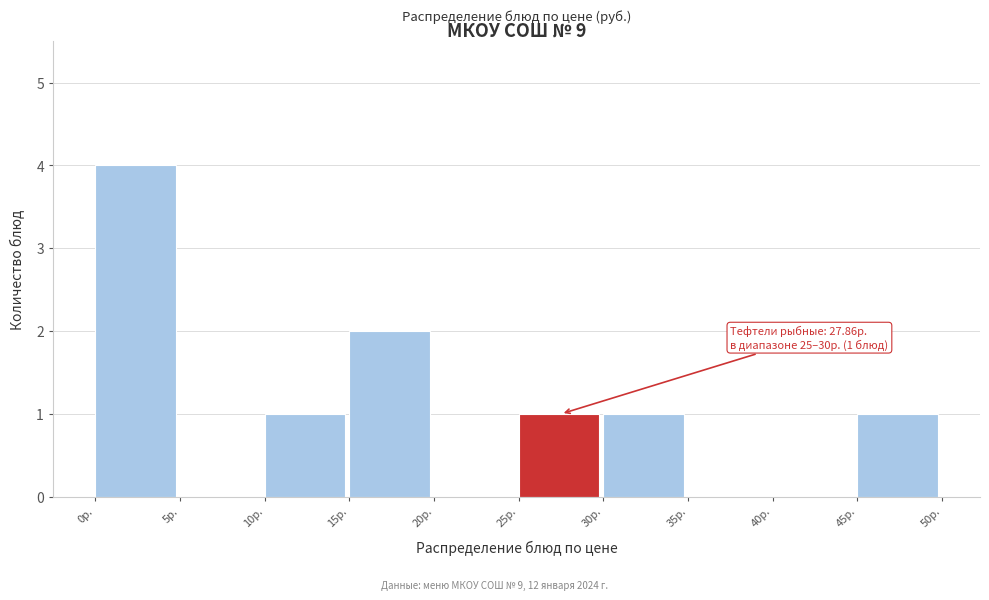

Over which range of the x-axis is the bar tallest?

0 to 5